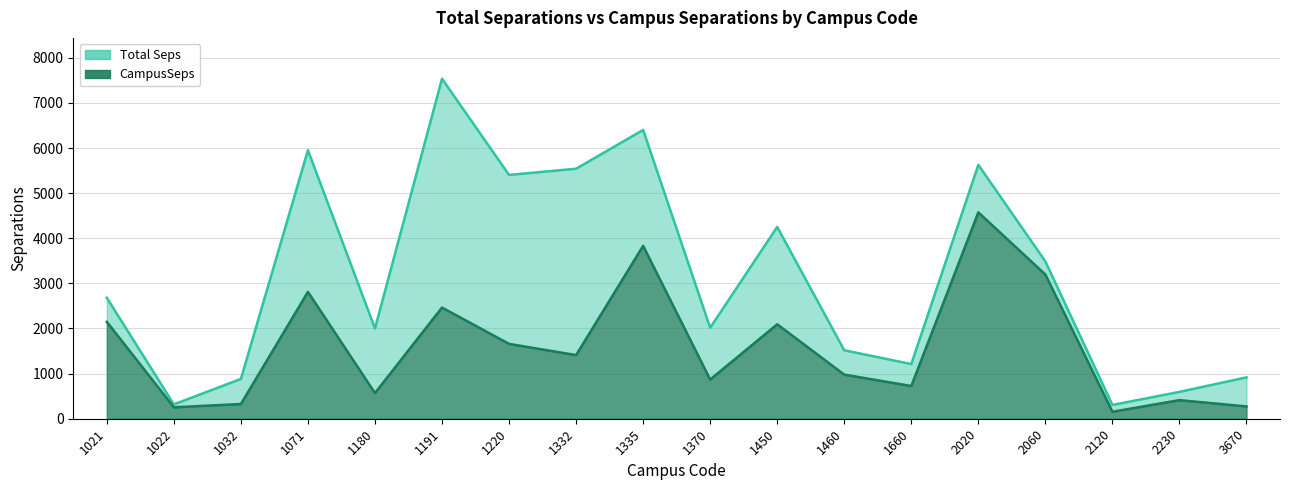

At which label does CampusSeps reach its minimum?

2120